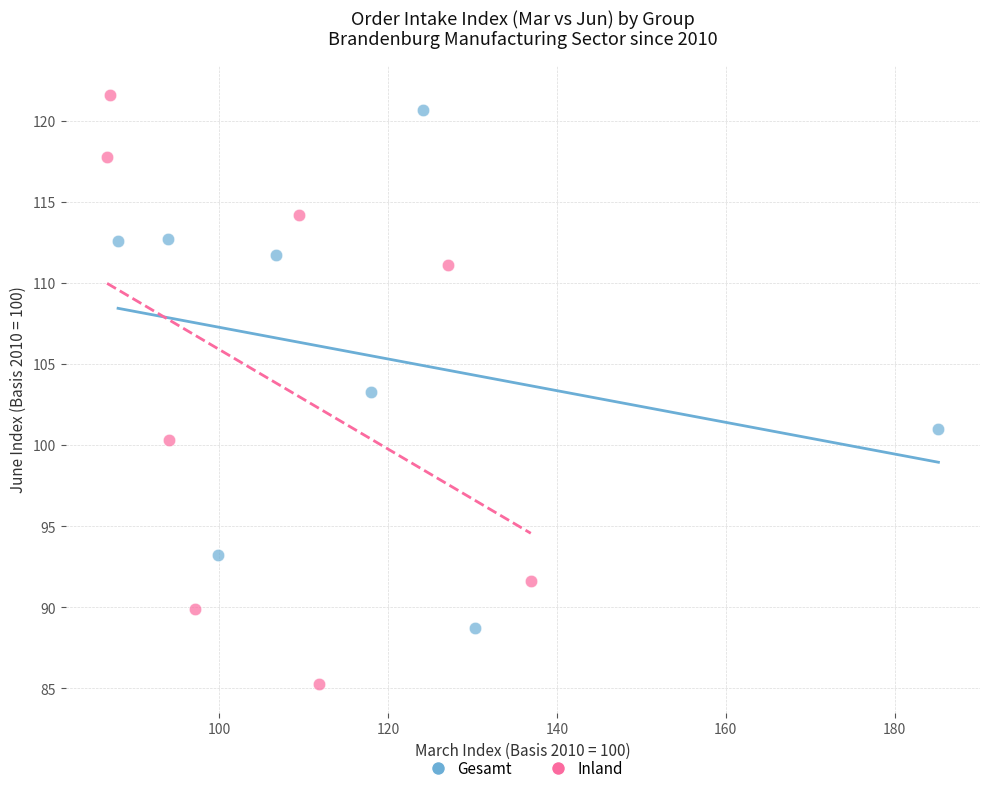

Which series contains the lowest Y value?

Inland